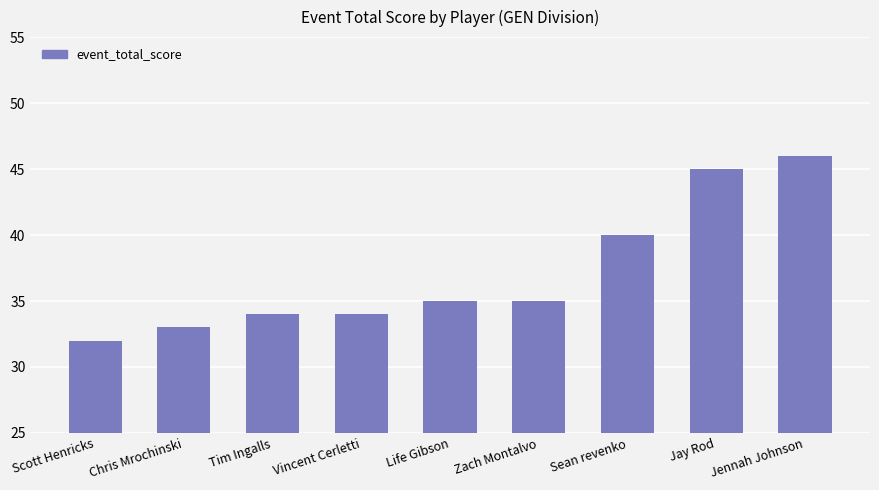

What is the label of the 1st bar from the left?

Scott Henricks